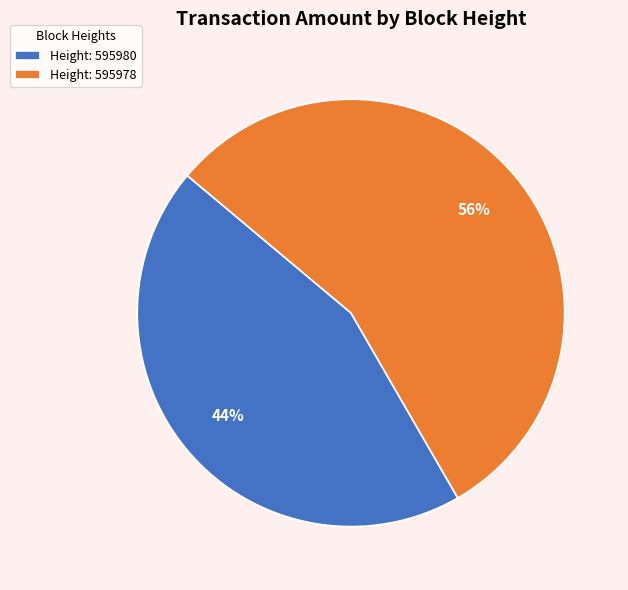

To the nearest percent, what portion does Height: 595978 represent?

56%